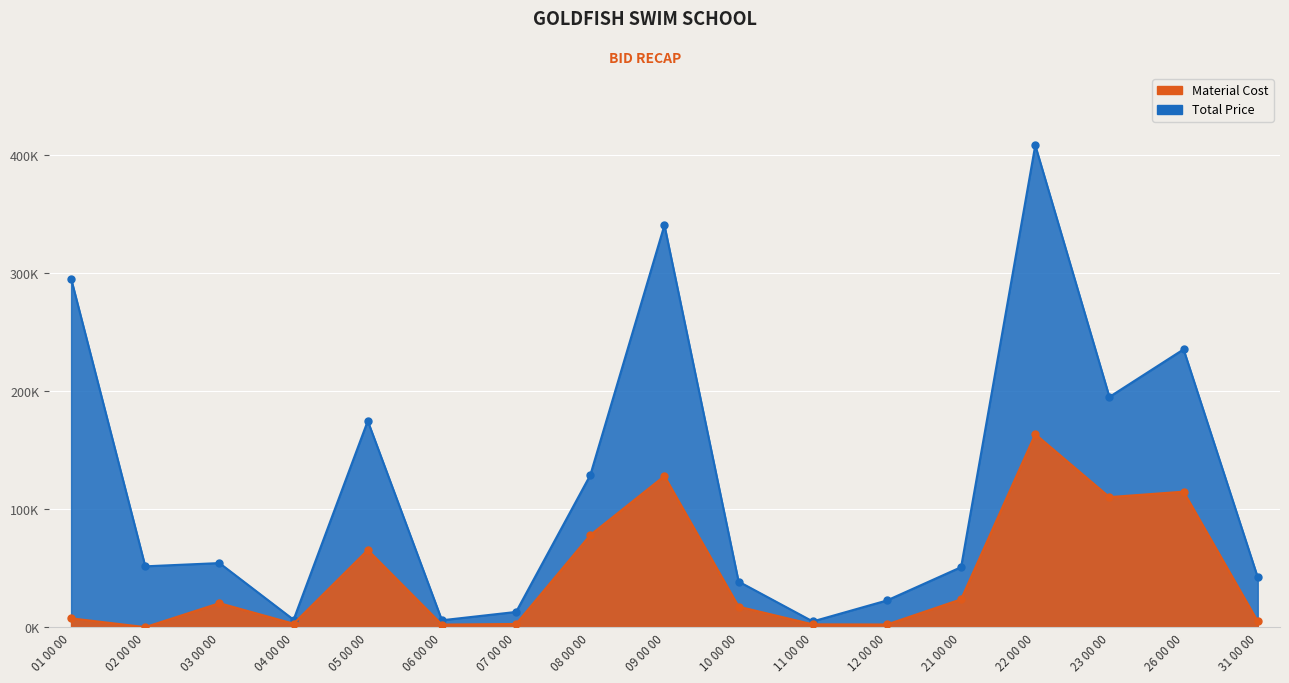

What is the sum of all Material Cost values?

745289.0